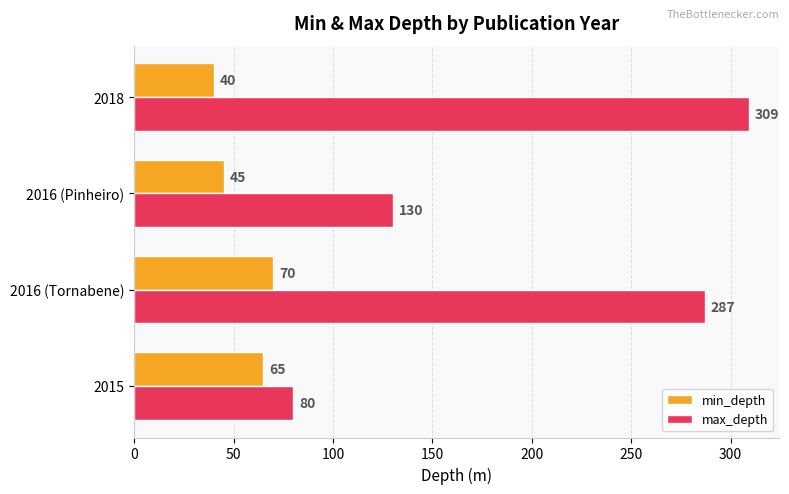

Rank the series by their maximum value, from highest to lowest.

max_depth, min_depth